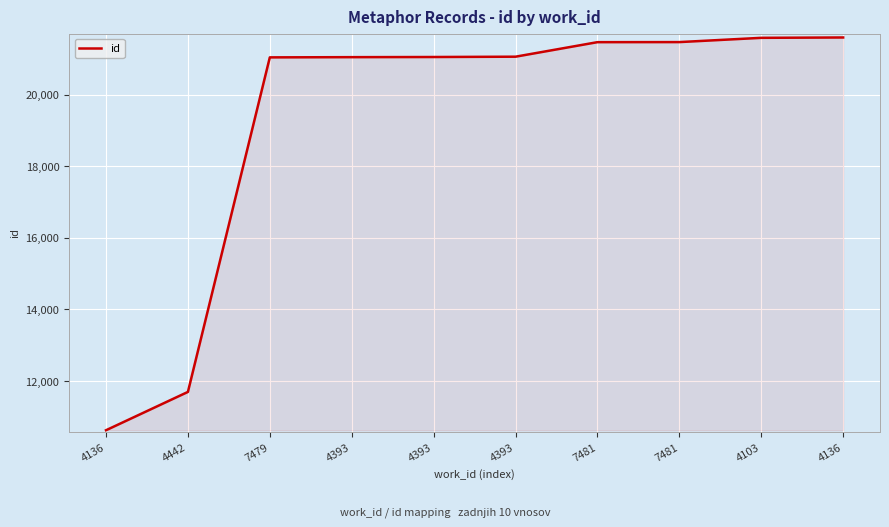

What is the value of the 5th point from the left?

21052